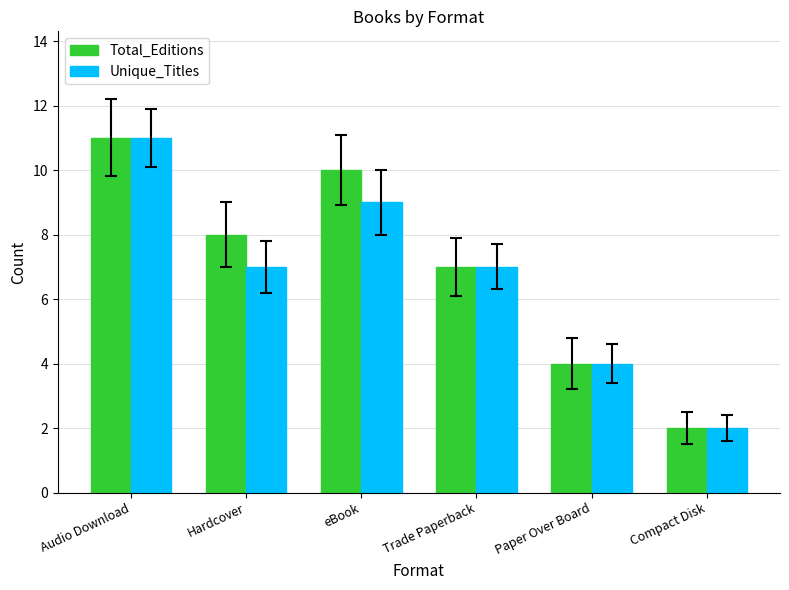

Which label corresponds to the smallest value in the chart?

Compact Disk